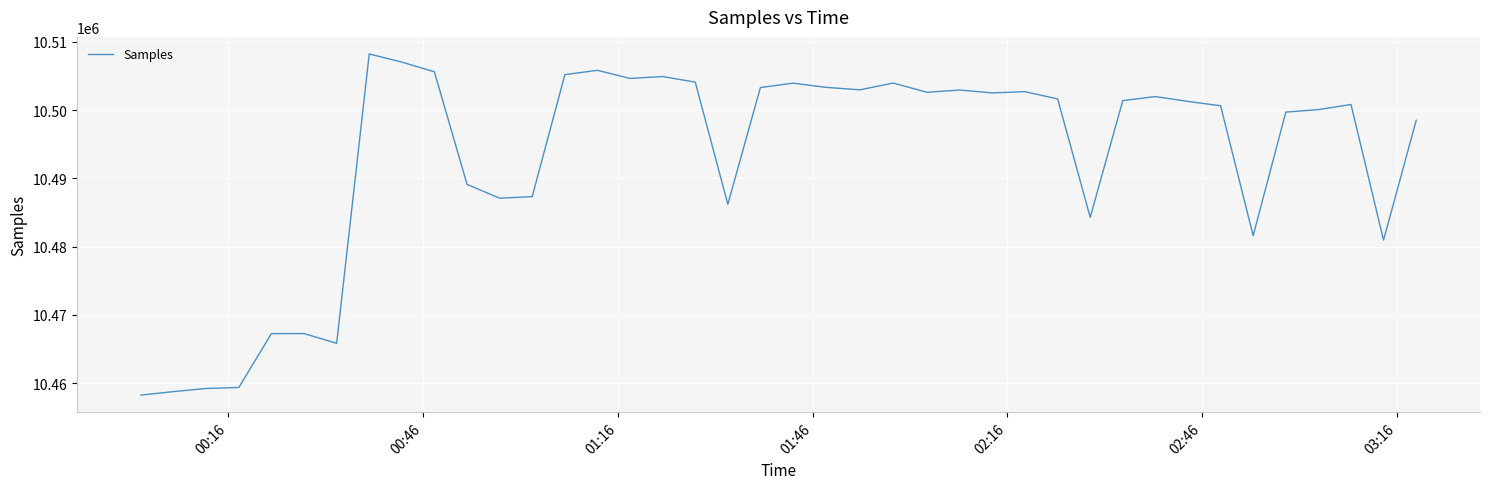

What is the minimum value shown in the chart?

10458252